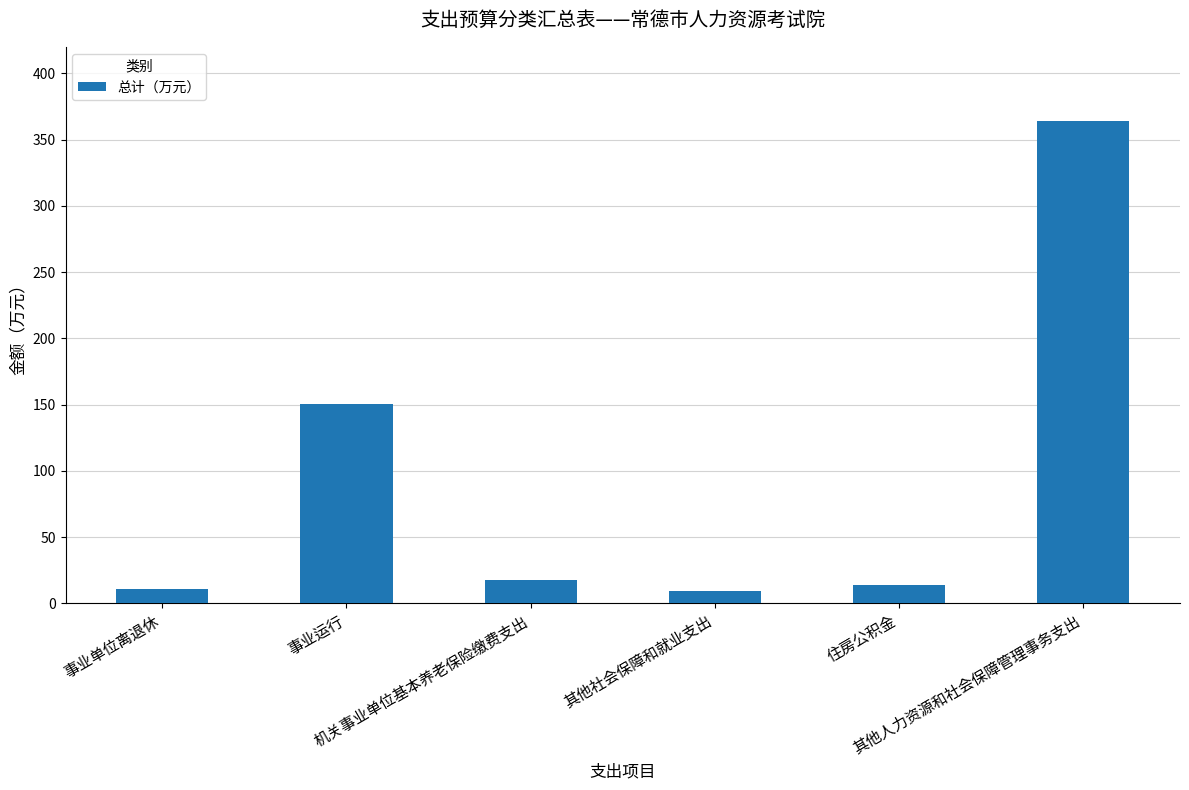

At which label is the value closest to 186?

事业运行